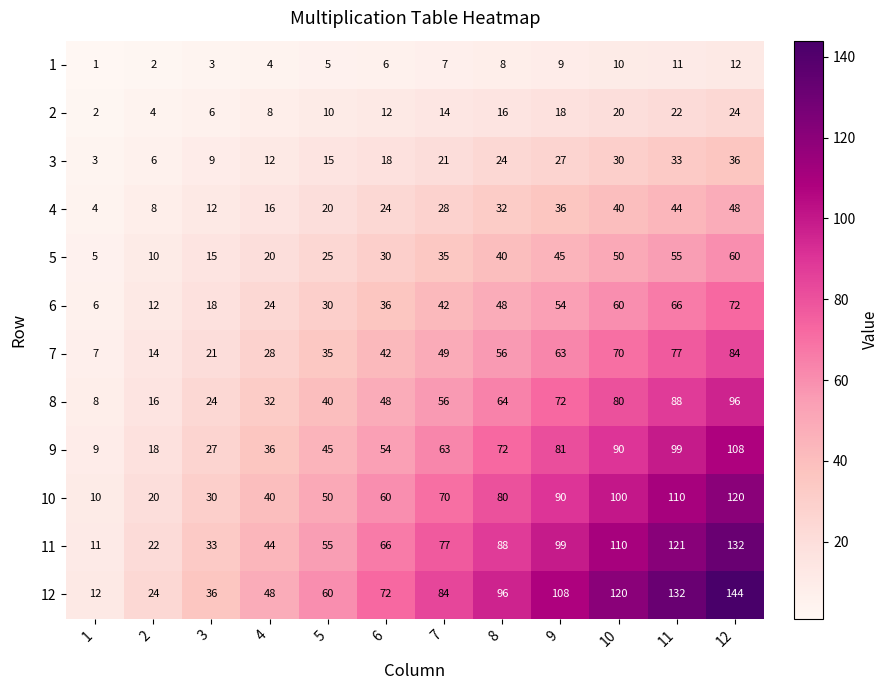

What is the approximate value of 2 at 5, to the nearest 5?

10